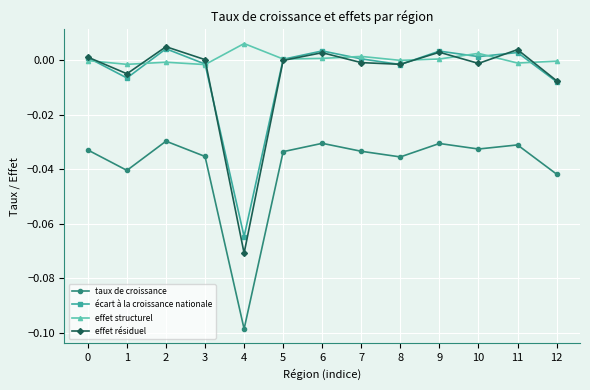

What is the difference between the maximum and minimum values in the effet résiduel series?

0.1